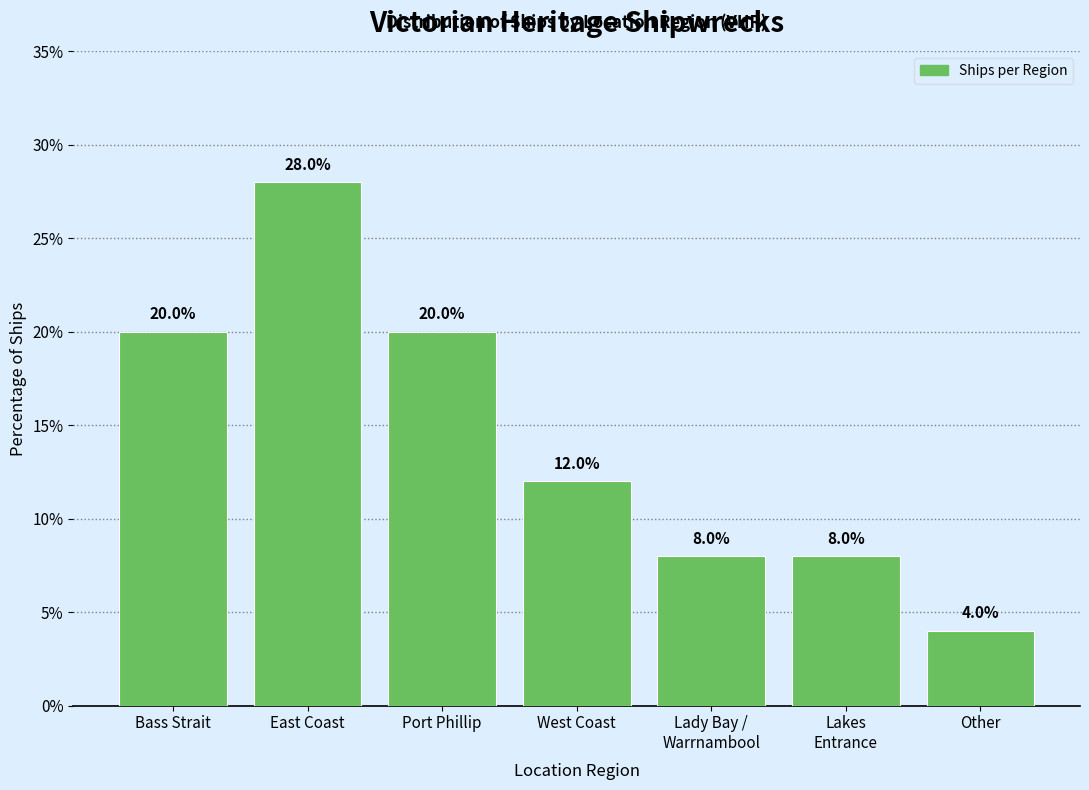

Reading left to right, extract all data points from this chart.

Bass Strait=20.0	East Coast=28.0	Port Phillip=20.0	West Coast=12.0	Lady Bay /
Warrnambool=8.0	Lakes
Entrance=8.0	Other=4.0